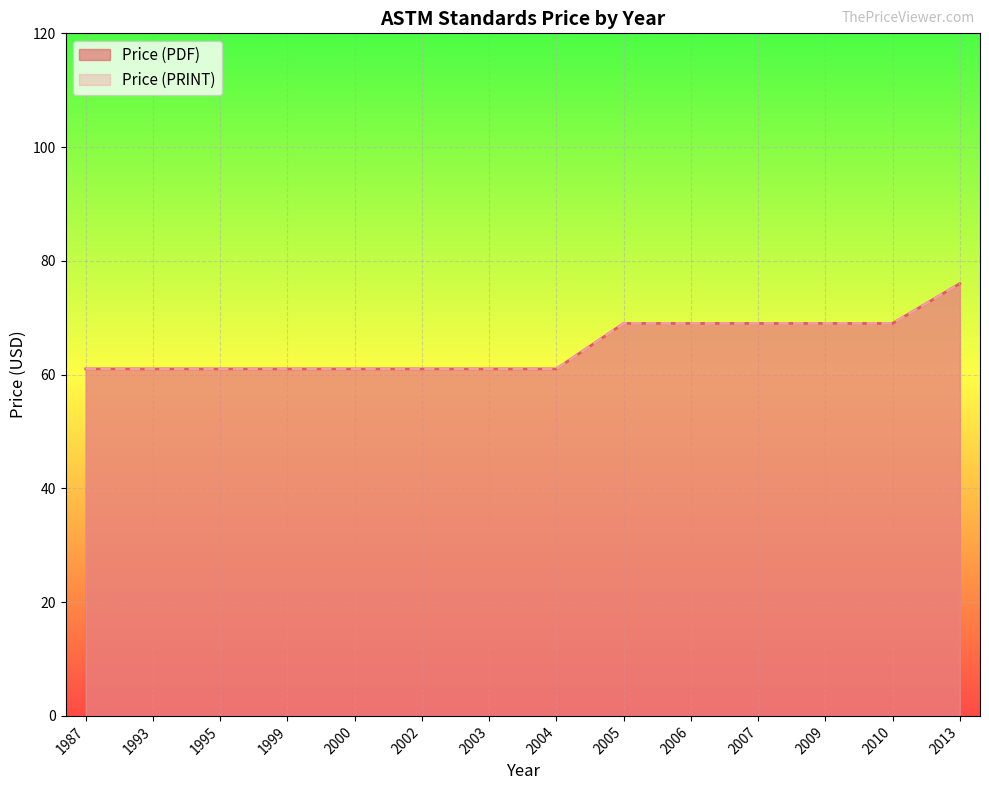

Rank the series at 1999 from lowest to highest value.

Price (PDF), Price (PRINT)